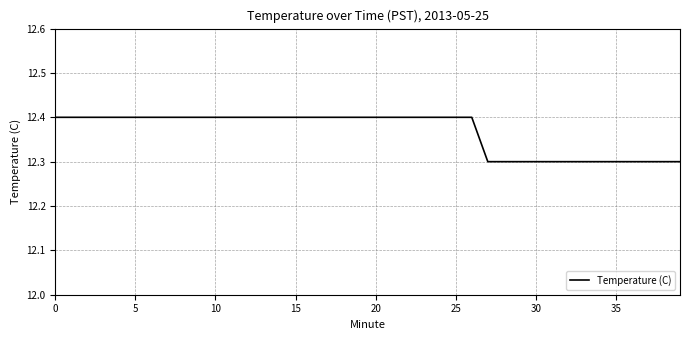

What is the maximum value shown in the chart?

12.4